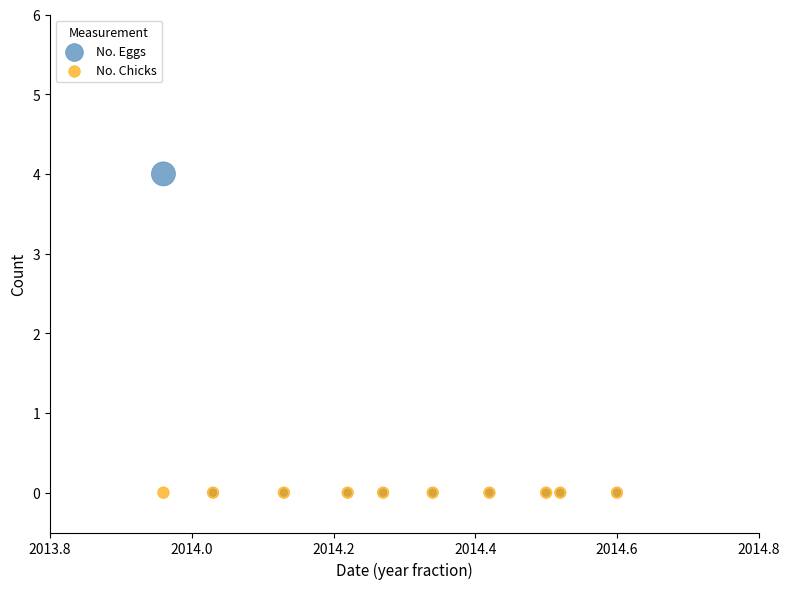

Which series contains the highest Y value?

No. Eggs